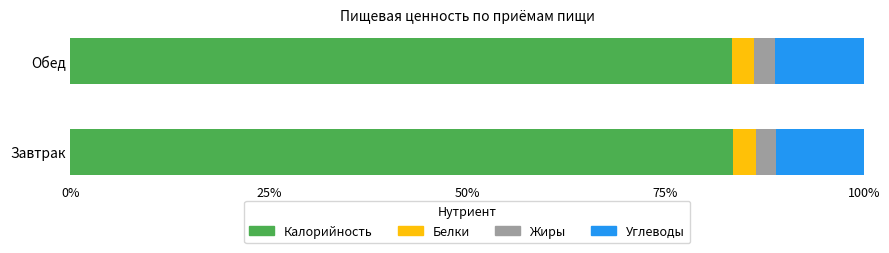

What is the lowest value of the Калорийность series?

83.4